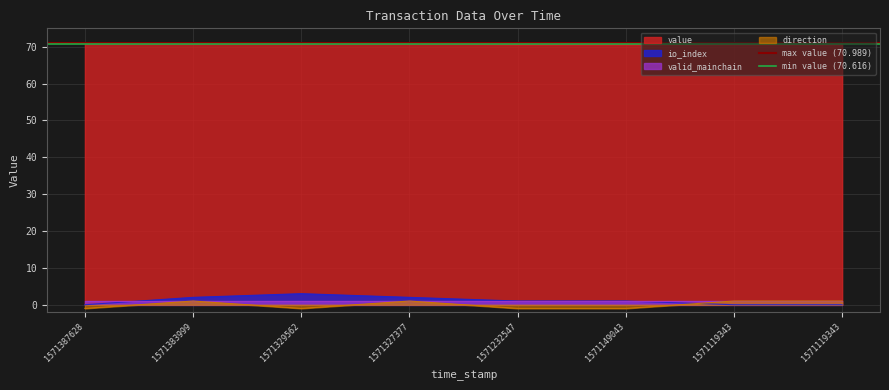

What is the greatest value displayed?

71.0